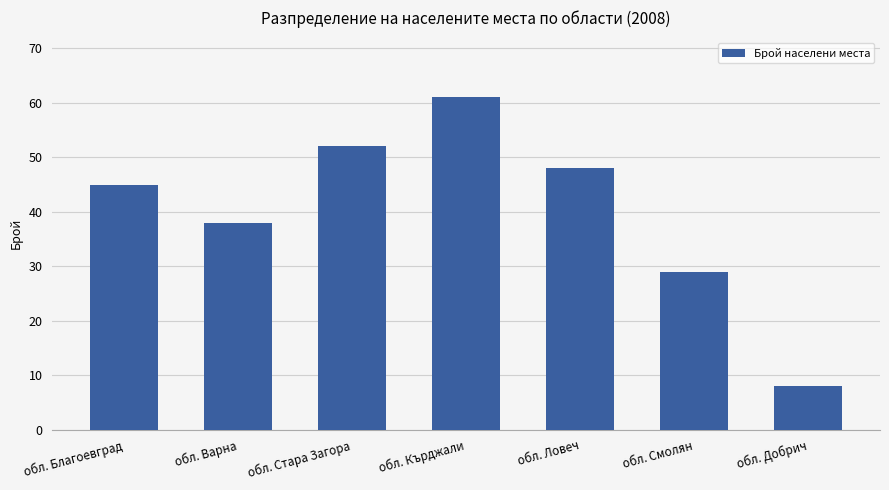

List the labels in order of value, smallest first.

обл. Добрич, обл. Смолян, обл. Варна, обл. Благоевград, обл. Ловеч, обл. Стара Загора, обл. Кърджали